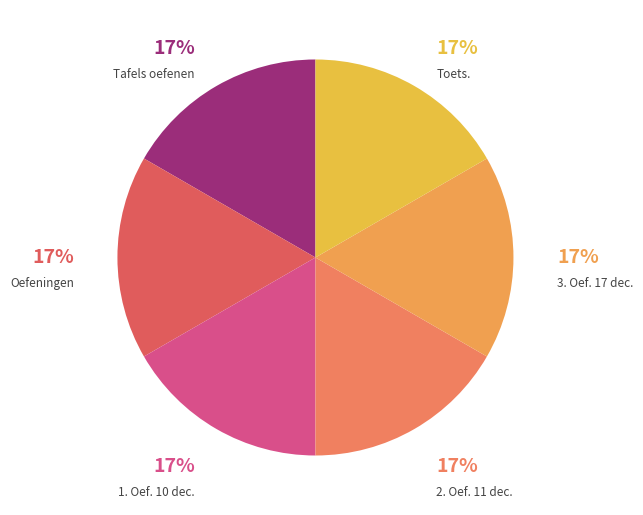

Count the number of slices in the pie.

6